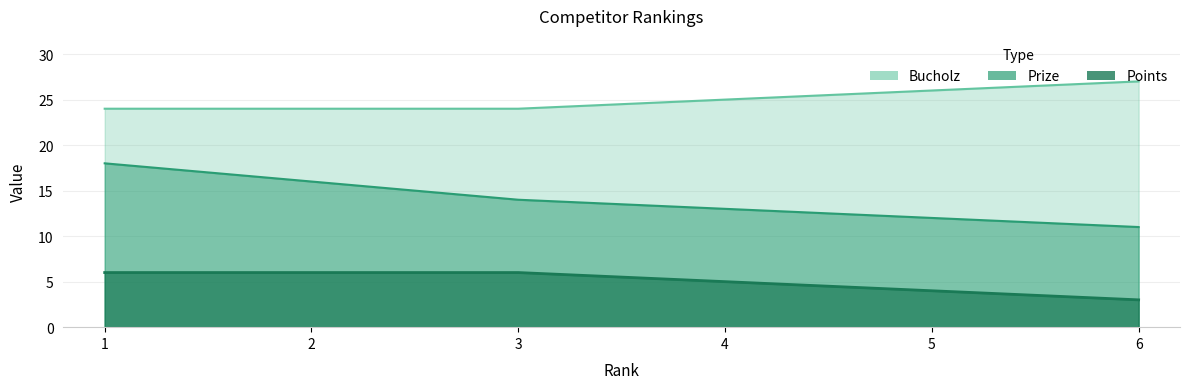

The value of Bucholz at 3 is 2. True or false?

False